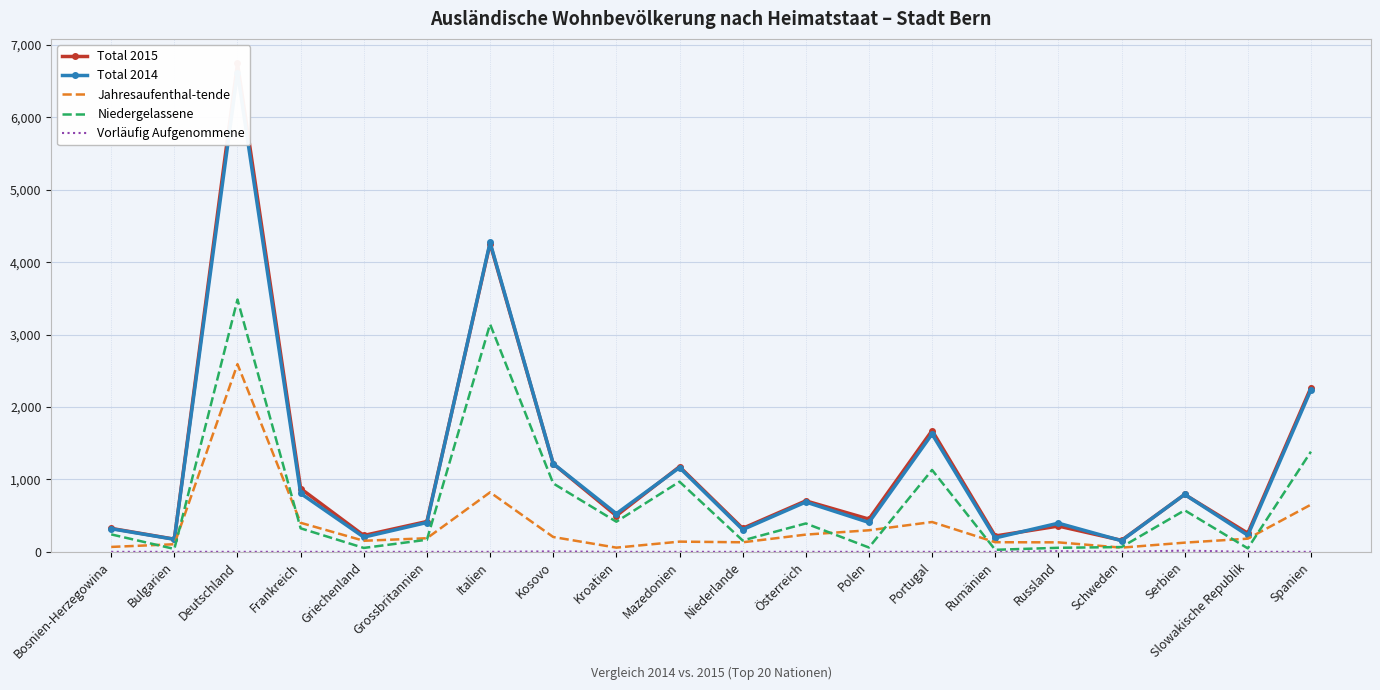

What is the sum of all Jahresaufenthal-tende values?

7096